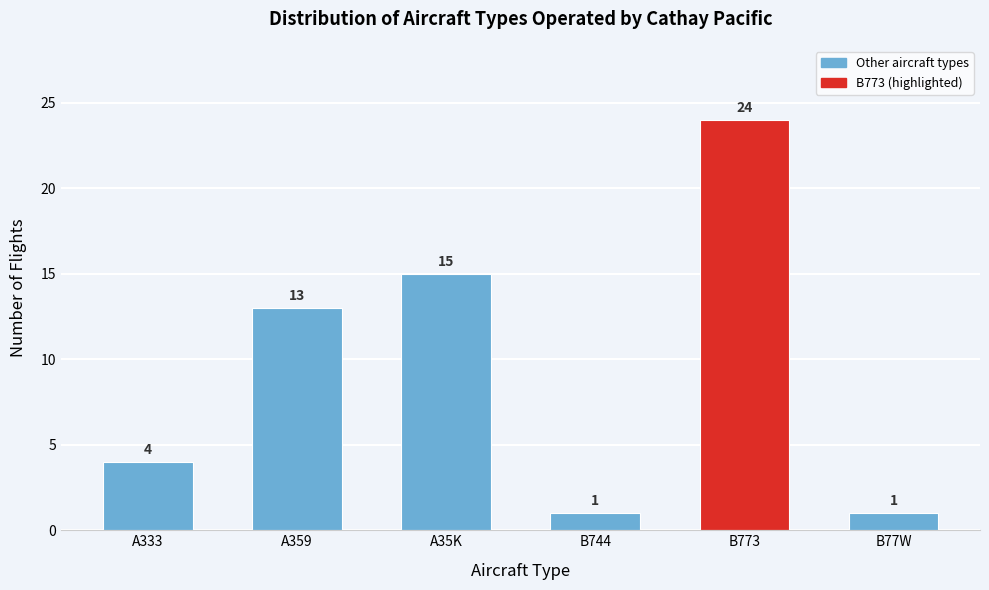

Reading right to left, what are all the values shown in this chart?

B77W=1	B773=24	B744=1	A35K=15	A359=13	A333=4